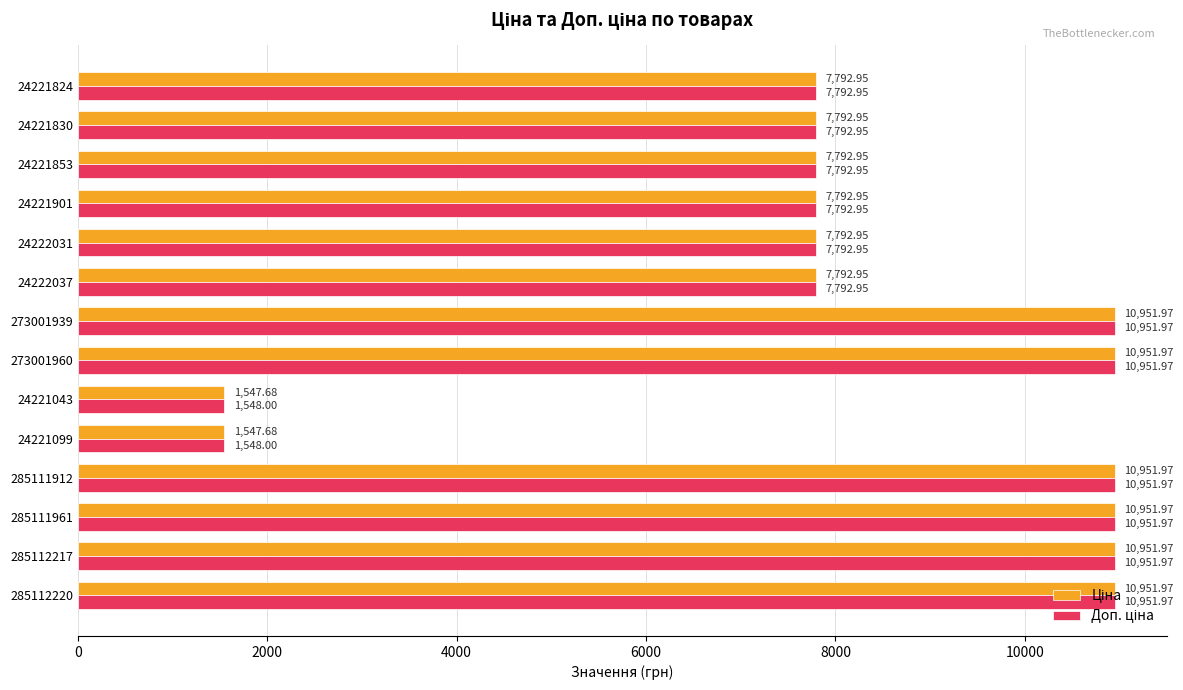

At how many categories does at least one series exceed 5177?

12